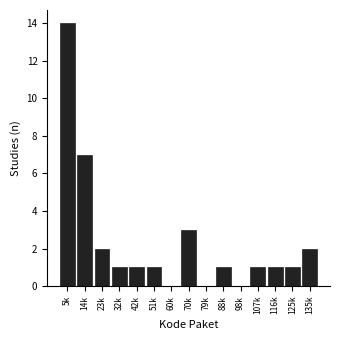

Reading left to right, list all the values displayed in this chart.

5k=14	14k=7	23k=2	32k=1	42k=1	51k=1	60k=0	70k=3	79k=0	88k=1	98k=0	107k=1	116k=1	125k=1	135k=2